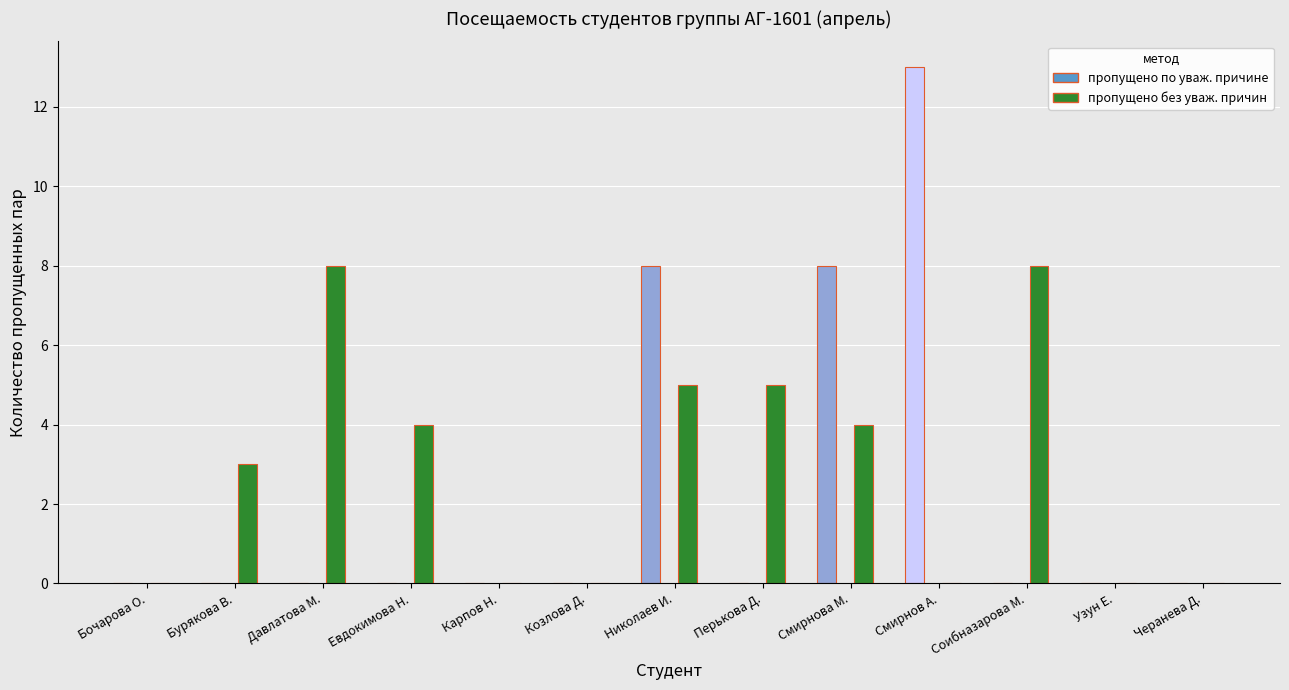

What is the average value of the pропущено по уваж. причине series?

2